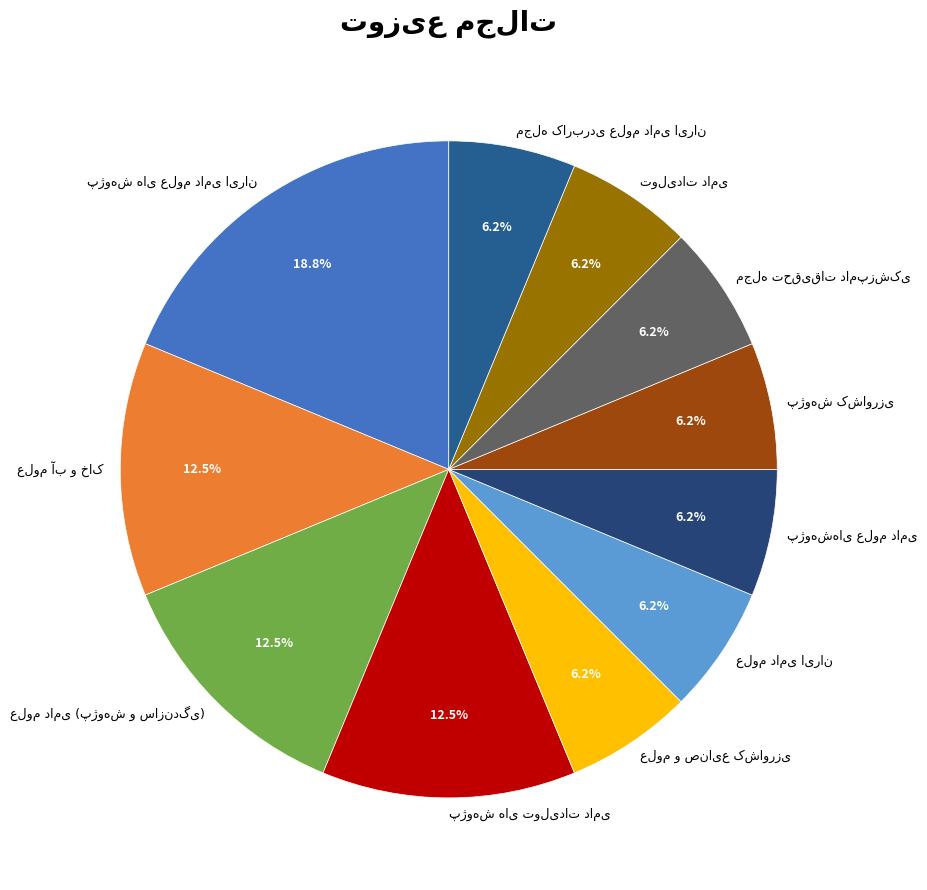

Is there any slice that represents more than half of the pie?

No